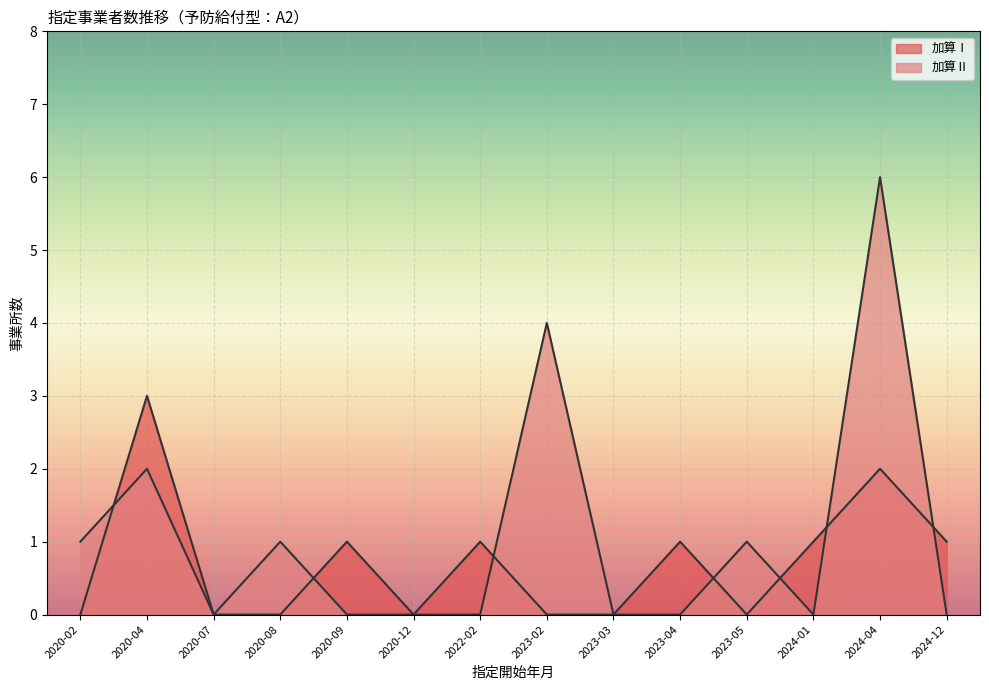

How many lines are shown in the chart?

2